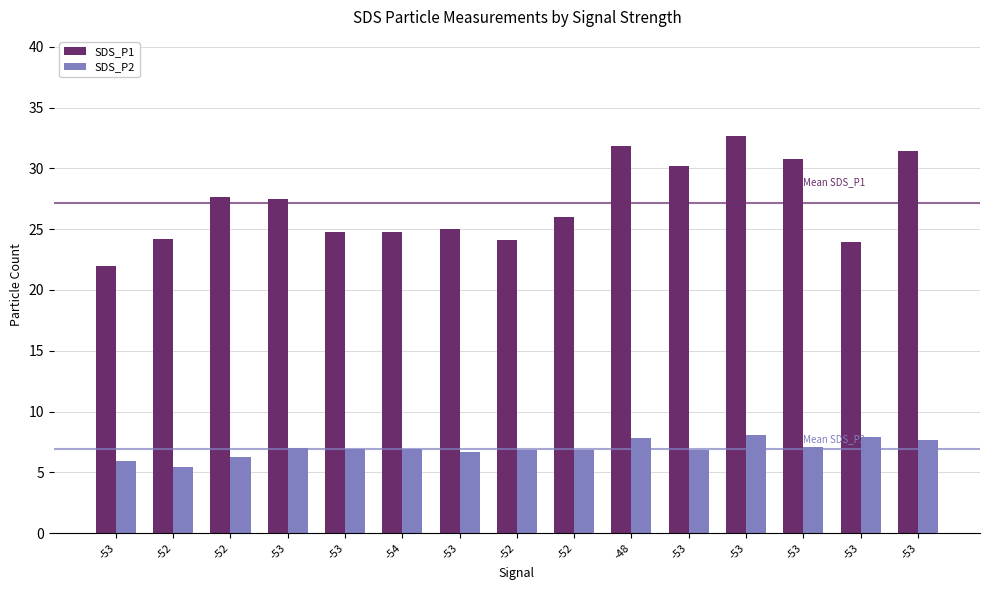

Count the number of data series in this chart.

2